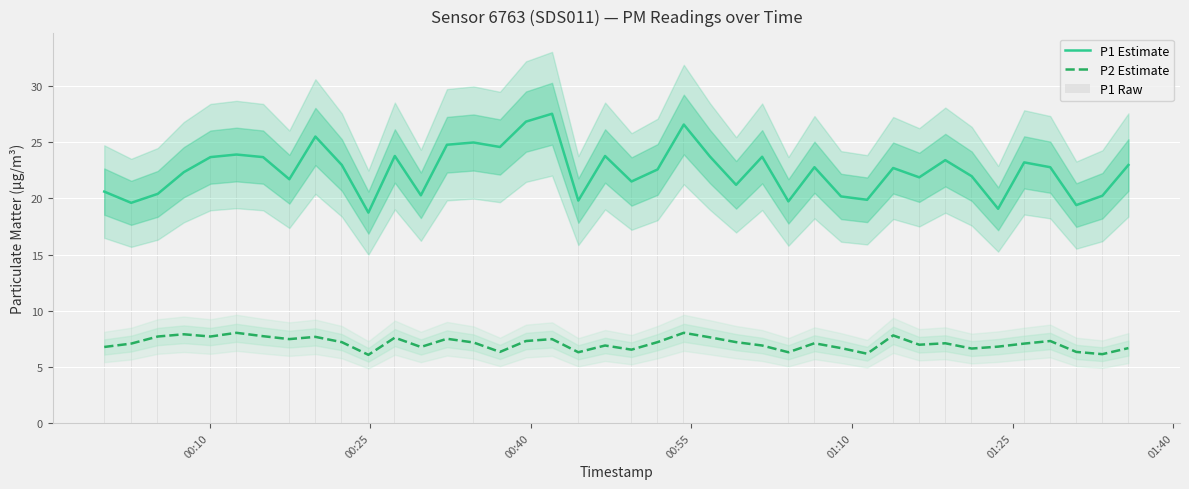

Is the value of P1 Raw at 20 greater than the value of P1 Estimate at 22?

No